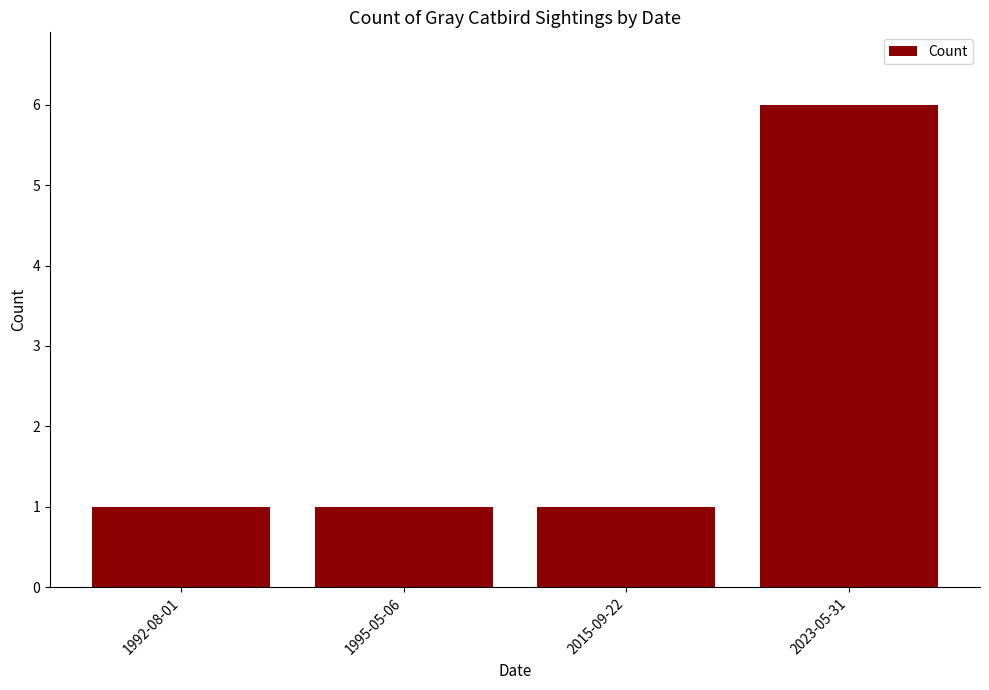

What is the sum of all values?

9